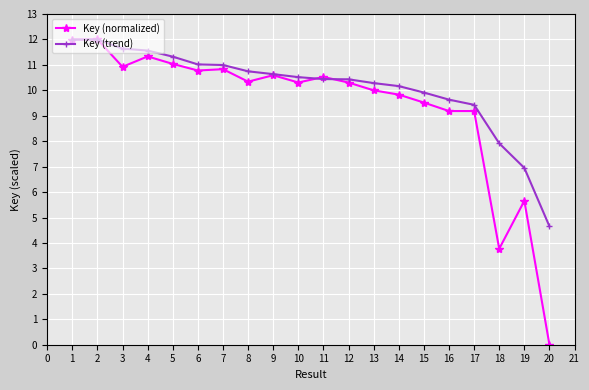

Is it true that Key (normalized) equals -4.6 at 18?

False